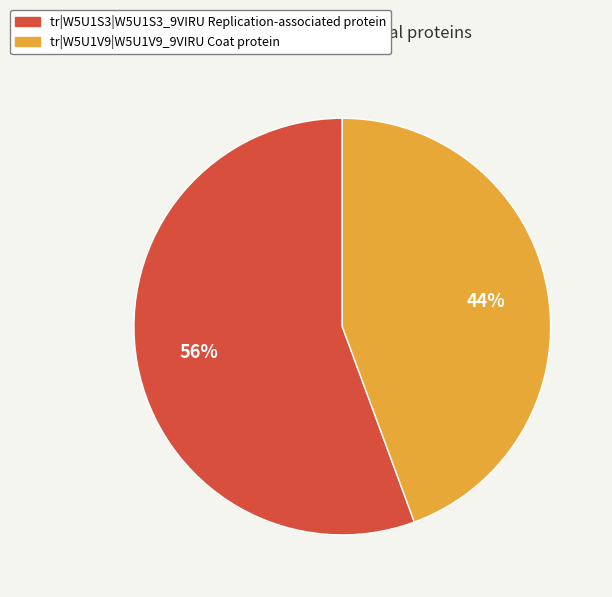

Between tr|W5U1V9|W5U1V9_9VIRU Coat protein and tr|W5U1S3|W5U1S3_9VIRU Replication-associated protein, which is larger?

tr|W5U1S3|W5U1S3_9VIRU Replication-associated protein